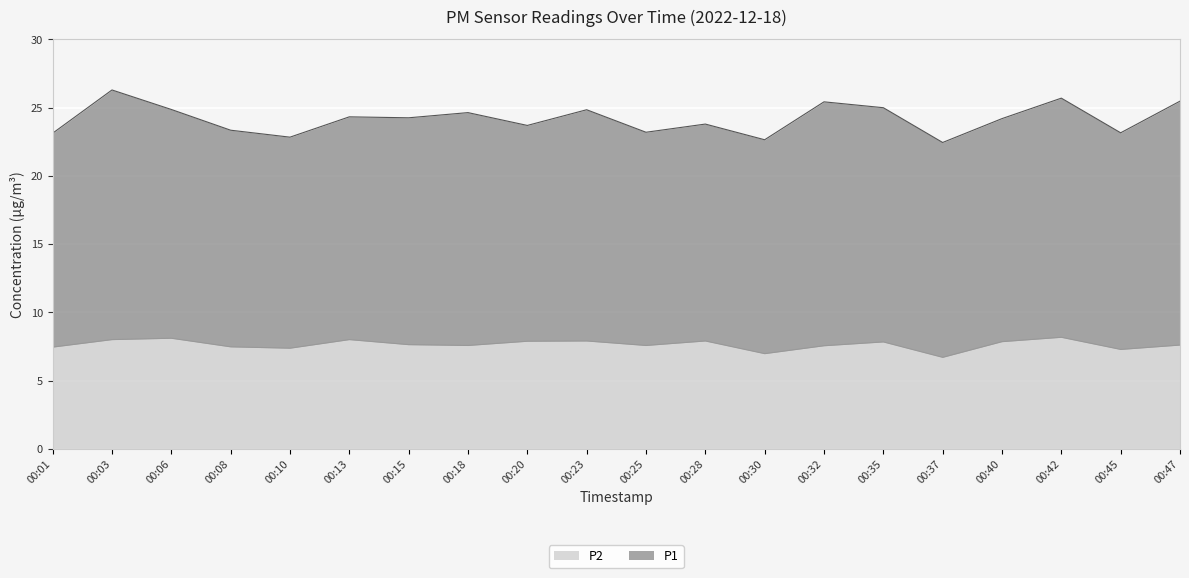

What is the maximum value for P2?

8.2